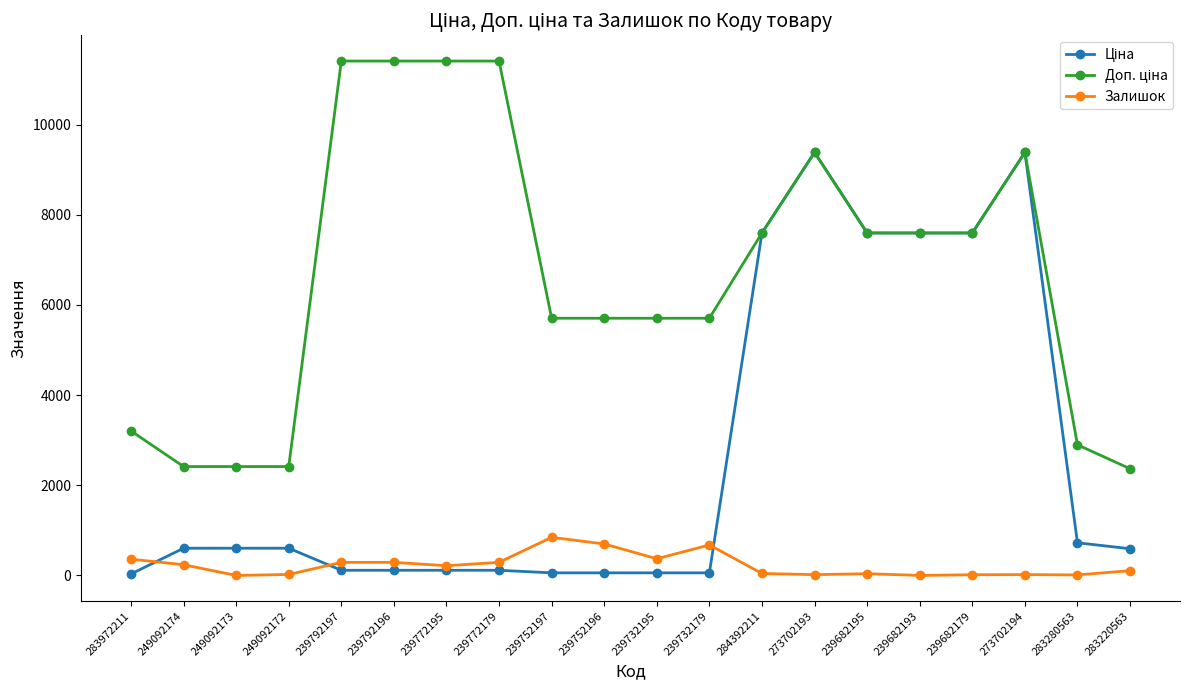

At how many categories does at least one series exceed 3531?

14